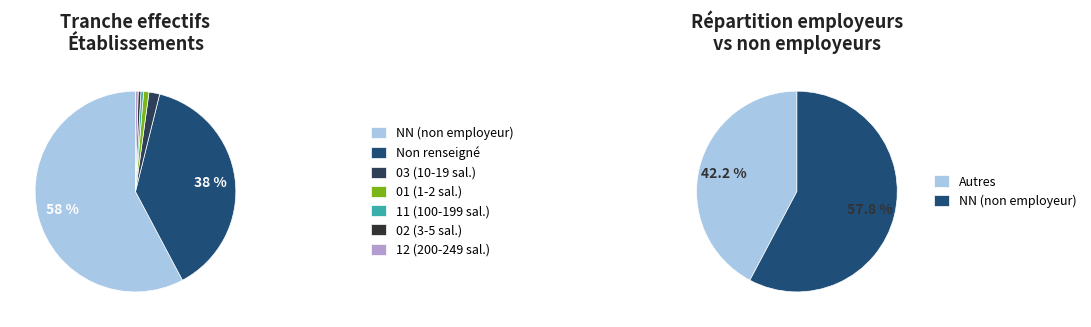

To the nearest percent, what is the difference between the 11 and  slice percentages?

38%